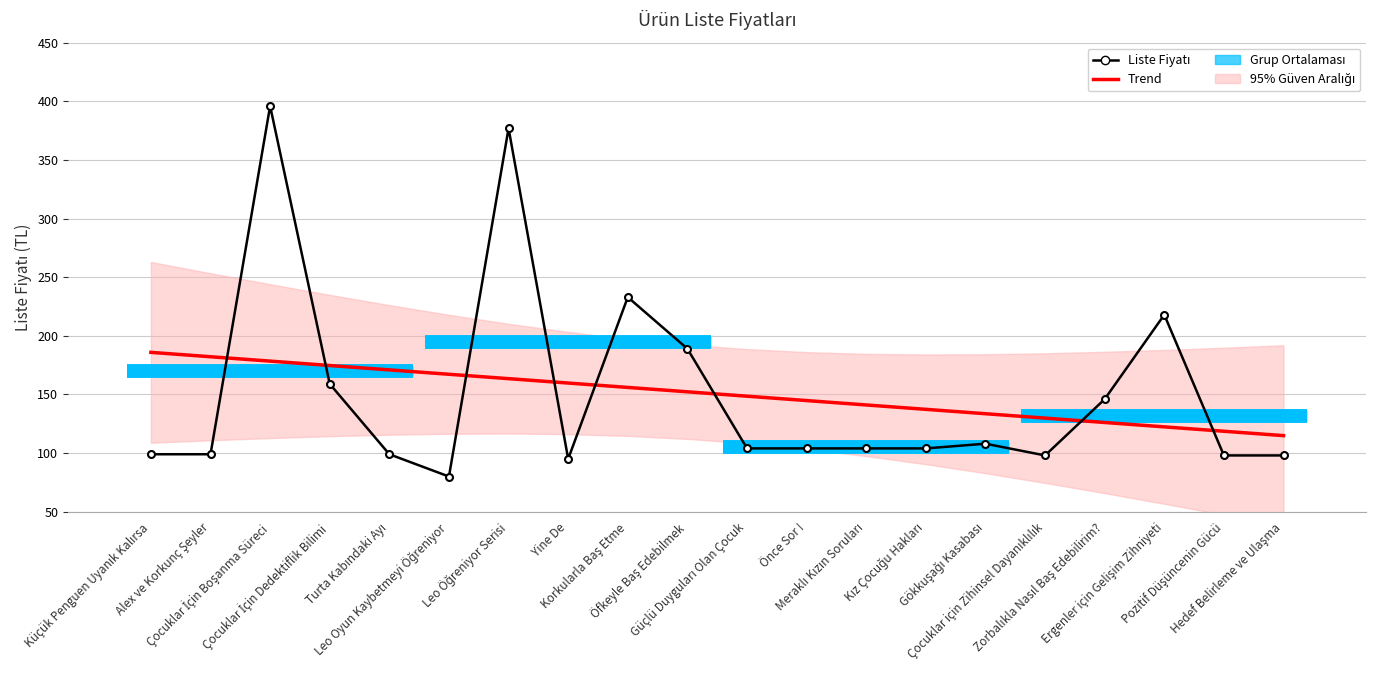

Where do Liste Fiyatı and Trend first cross each other?

Alex ve Korkunç Şeyler and Çocuklar İçin Boşanma Süreci